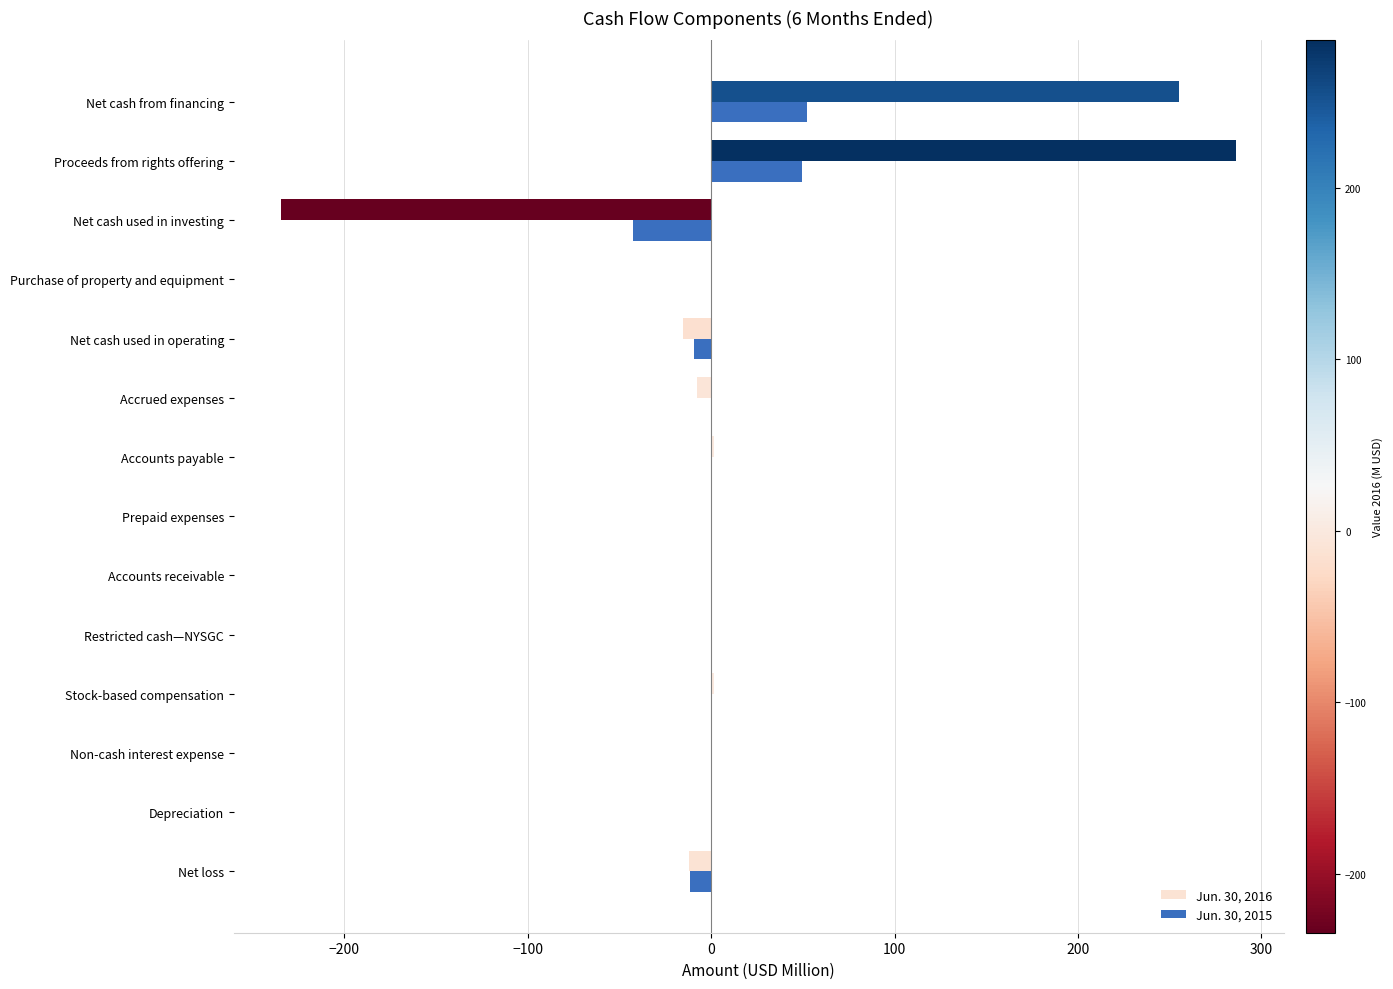

Is it true that Jun. 30, 2015 equals -42.8 at Net cash used in investing?

True